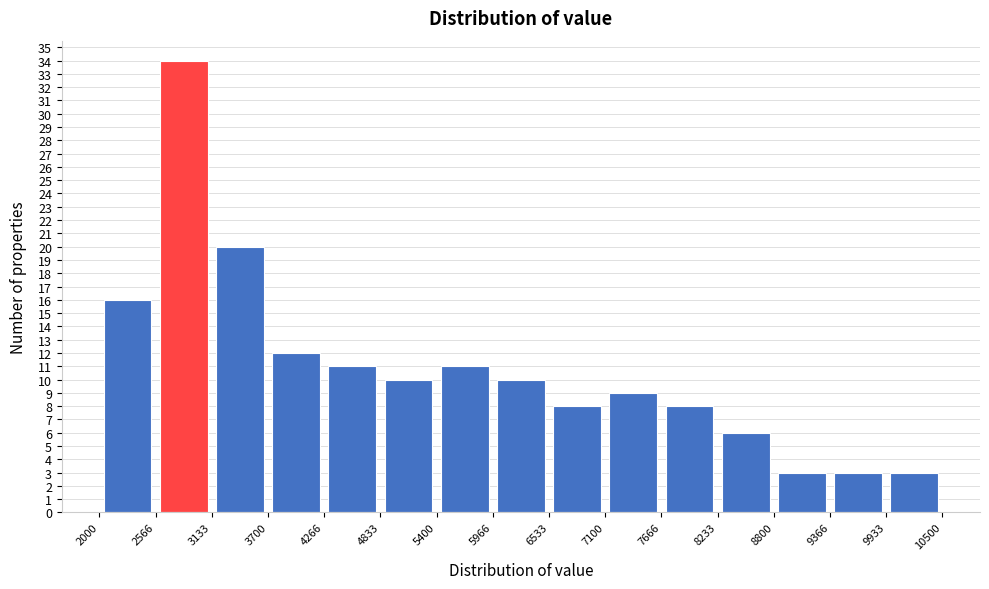

Reading left to right, transcribe this chart: for each bar, give the range it covers on the x-axis and its height. The values are not printed on the chart, so give them approximately, as read against the axis.

2000 to 2566: 16
2566 to 3133: 34
3133 to 3700: 20
3700 to 4266: 12
4266 to 4833: 11
4833 to 5400: 10
5400 to 5966: 11
5966 to 6533: 10
6533 to 7100: 8
7100 to 7666: 9
7666 to 8233: 8
8233 to 8800: 6
8800 to 9366: 3
9366 to 9933: 3
9933 to 10500: 3